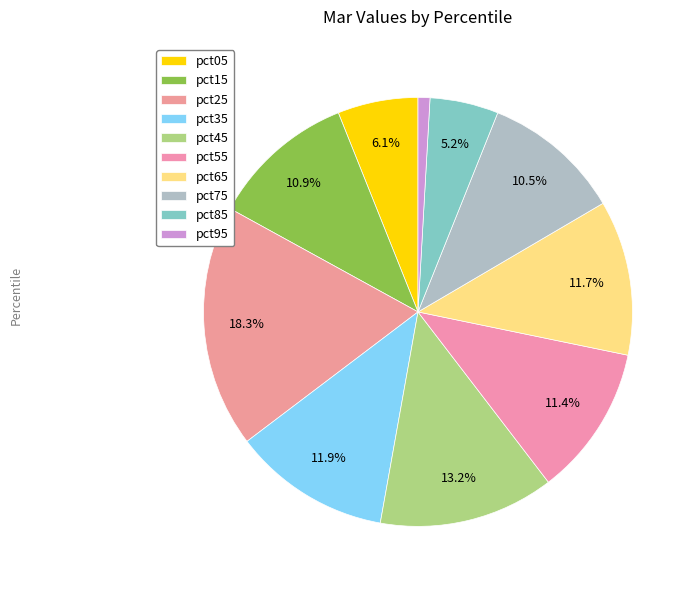

How many slices are in this pie chart?

10